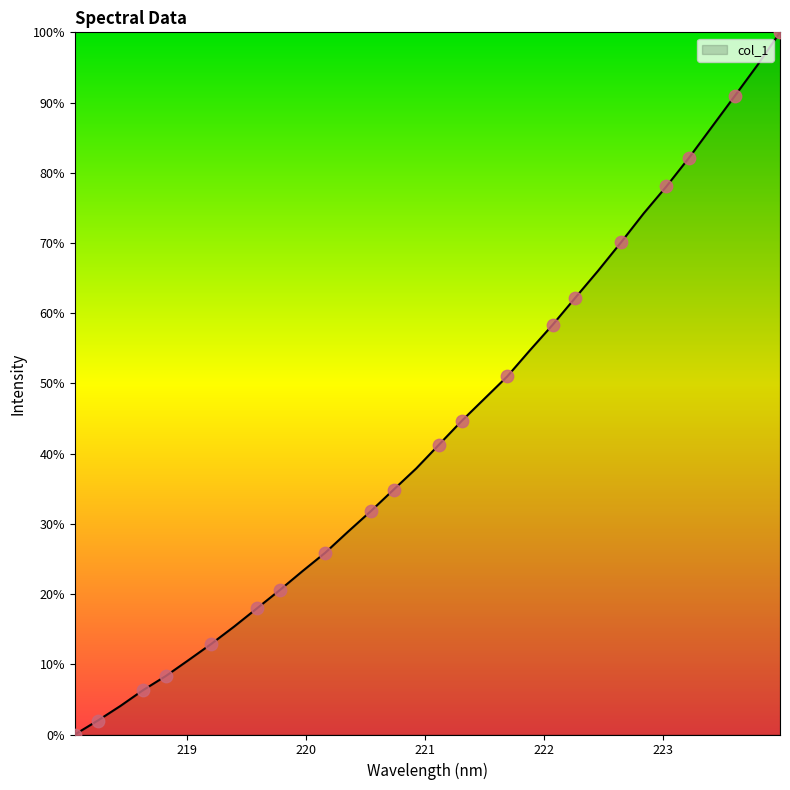

What is the maximum value shown in the chart?

100.0